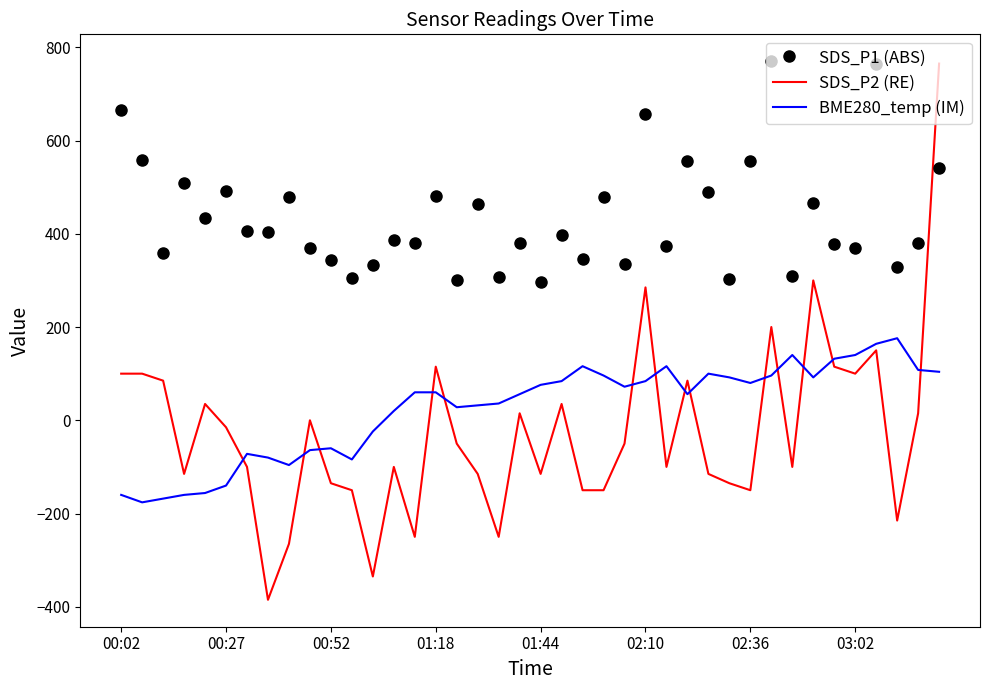

What is the difference between the maximum and minimum values in the SDS_P2 (RE) series?

1150.0